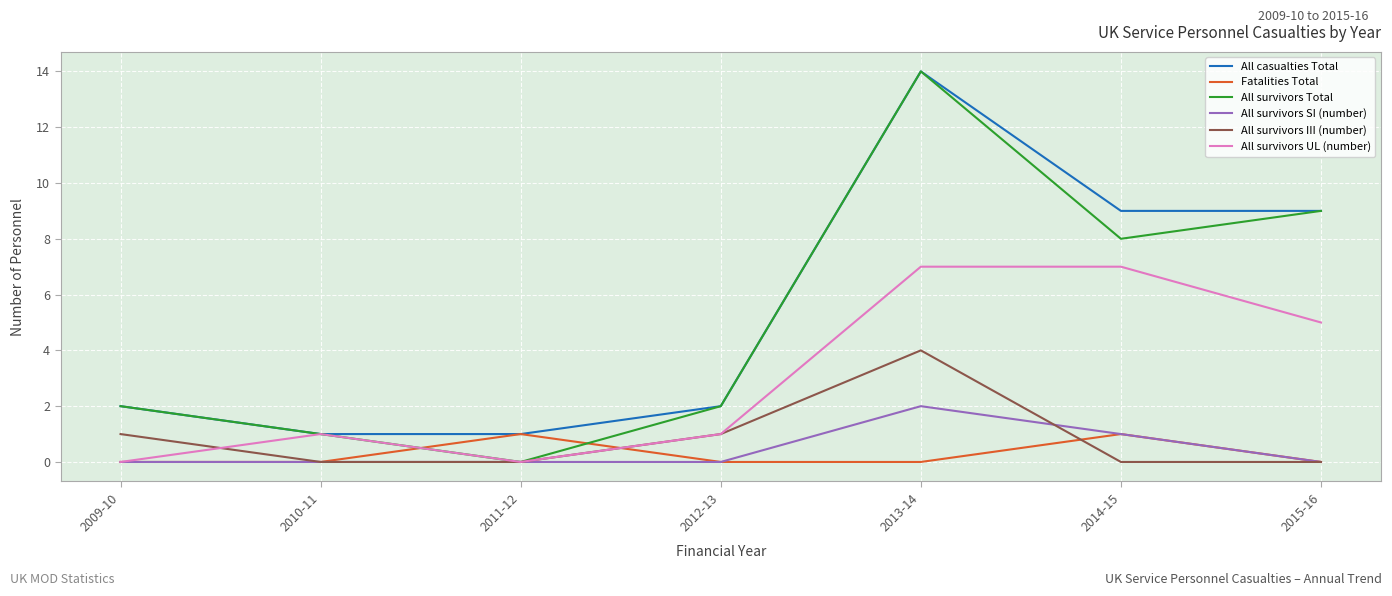

The value of All survivors UL (number) at 2012-13 is 1. True or false?

True